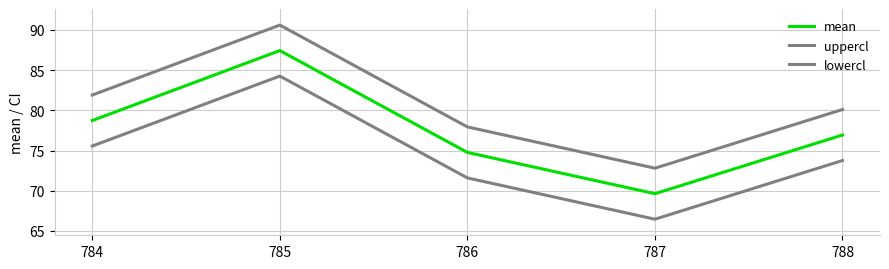

Count the number of data series in this chart.

3